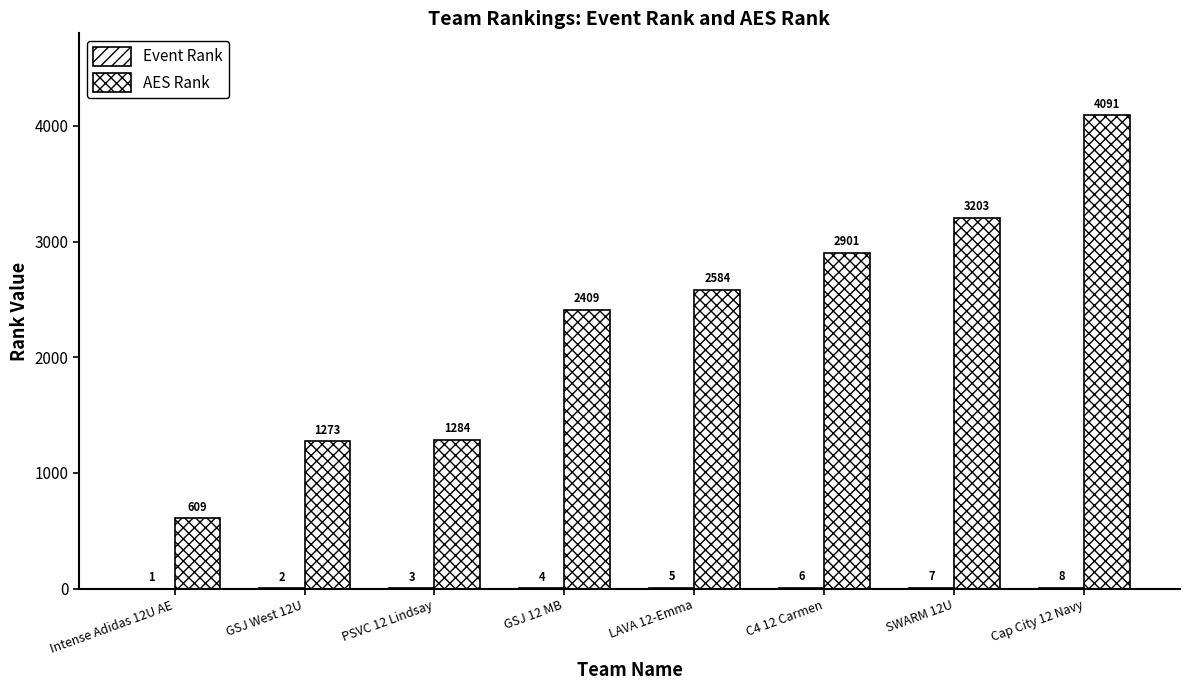

Are the bars grouped side by side (vs. stacked)?

Yes